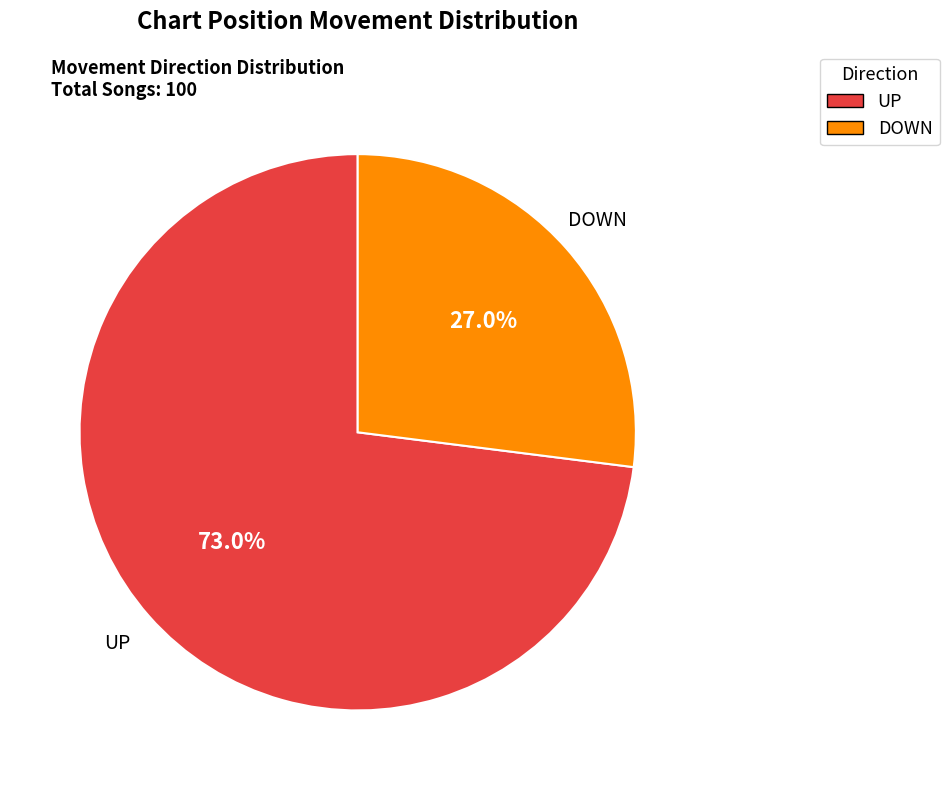

Is there any slice that represents more than half of the pie?

Yes